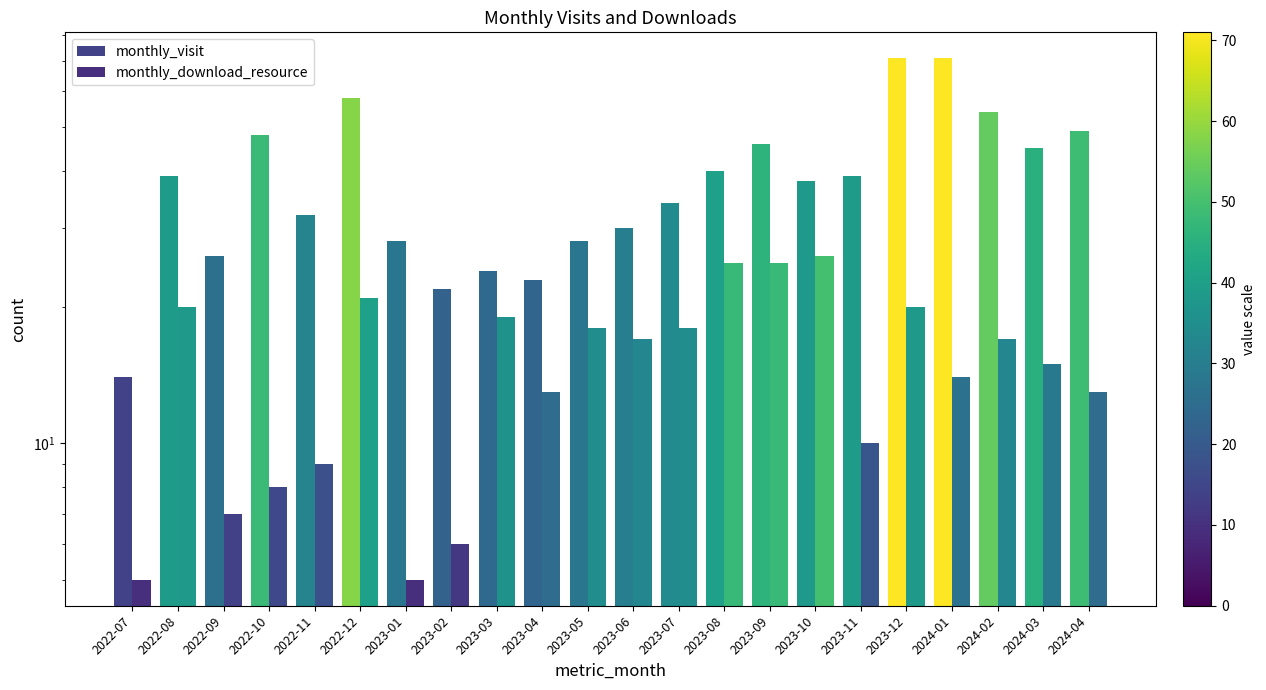

How many bars are there in total?

44